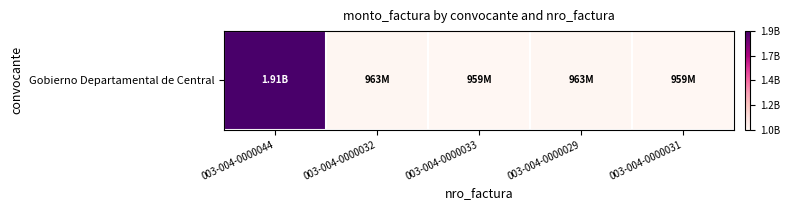

How many data points are above 963304750?

1